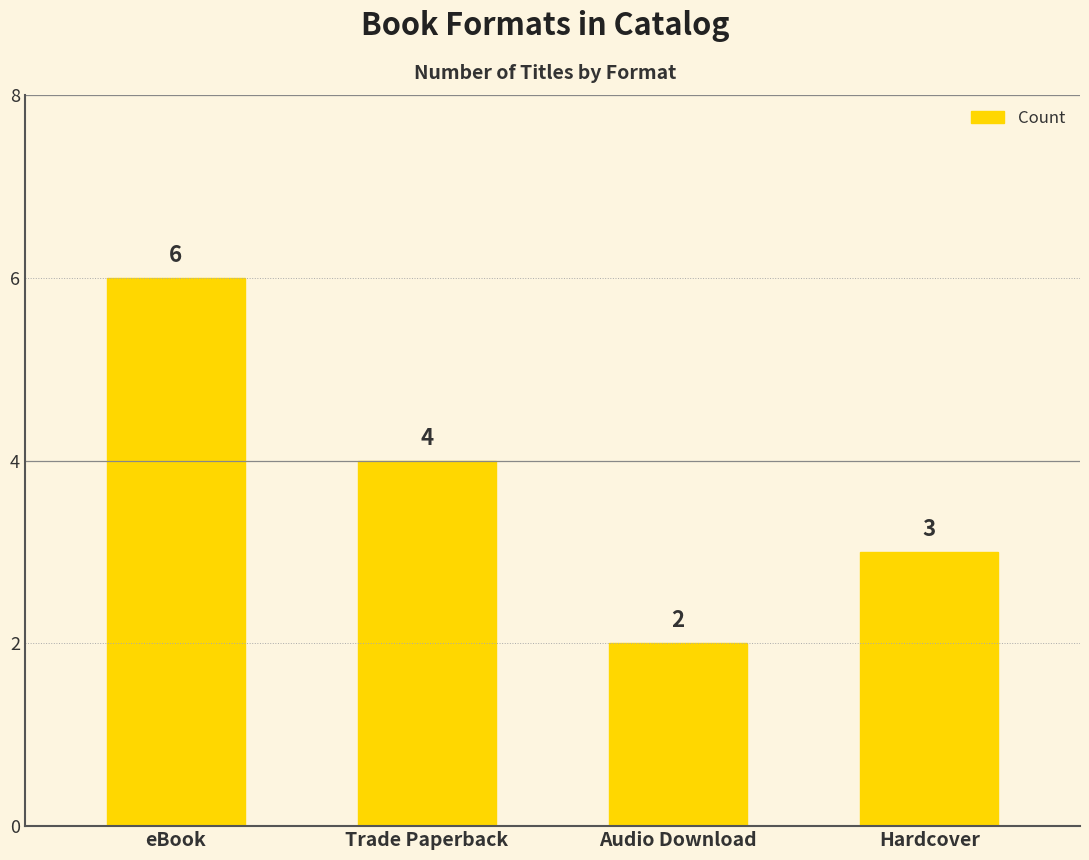

Rank the categories by value from highest to lowest.

eBook, Trade Paperback, Hardcover, Audio Download